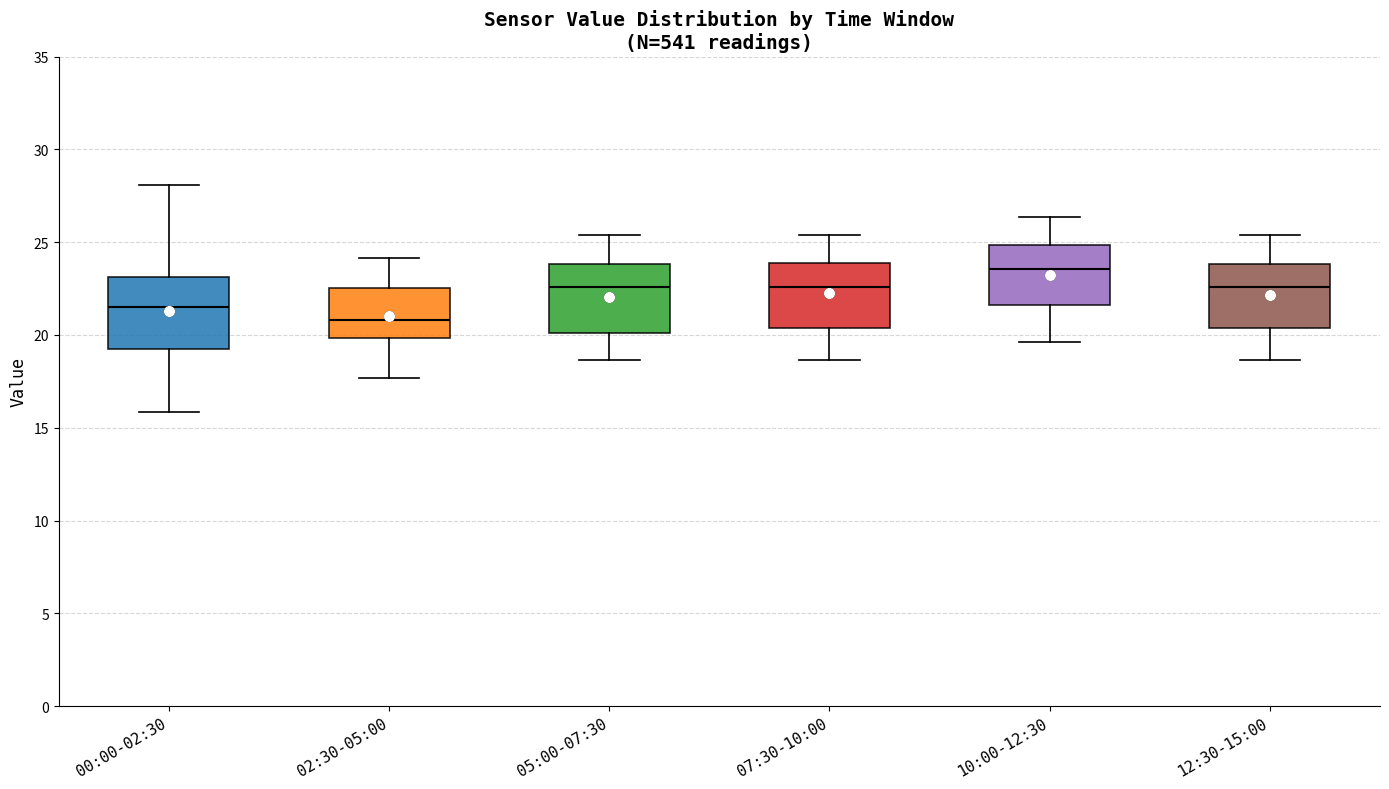

Reading left to right, transcribe this box plot: for each box, give where its median line is, the range the box spans, and where its two whiskers end, as read against the y-axis. The values are not printed on the chart, so give them approximately, as read against the axis.

00:00-02:30: median 21.5, box 19.0 to 23.0, whiskers 16.0 to 28.0
02:30-05:00: median 21.0, box 20.0 to 22.5, whiskers 17.5 to 24.0
05:00-07:30: median 22.5, box 20.0 to 24.0, whiskers 18.5 to 25.5
07:30-10:00: median 22.5, box 20.5 to 24.0, whiskers 18.5 to 25.5
10:00-12:30: median 23.5, box 21.5 to 25.0, whiskers 19.5 to 26.5
12:30-15:00: median 22.5, box 20.5 to 24.0, whiskers 18.5 to 25.5